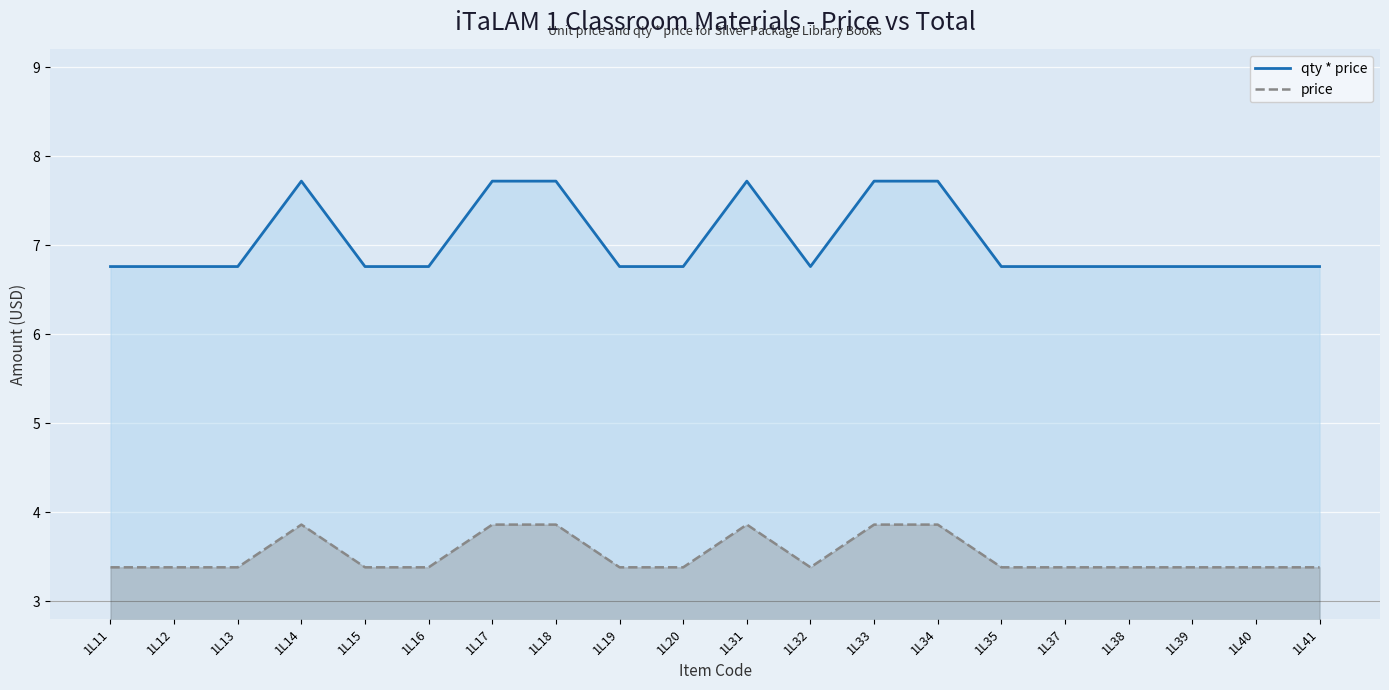

What is the difference between the highest and lowest values at 1L19?

3.4